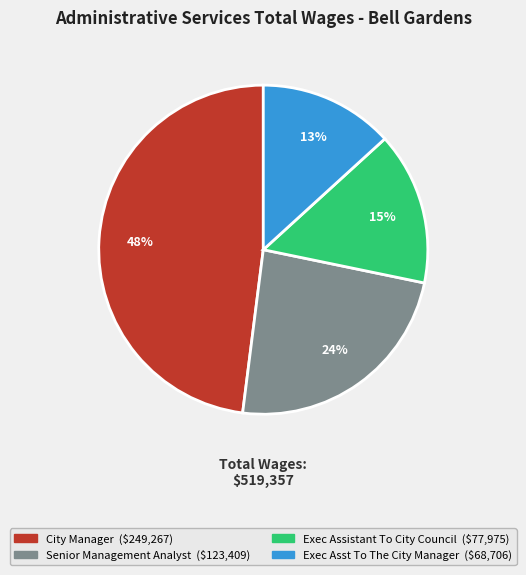

True or false: Exec Assistant To City Council accounts for 15% of the total.

True